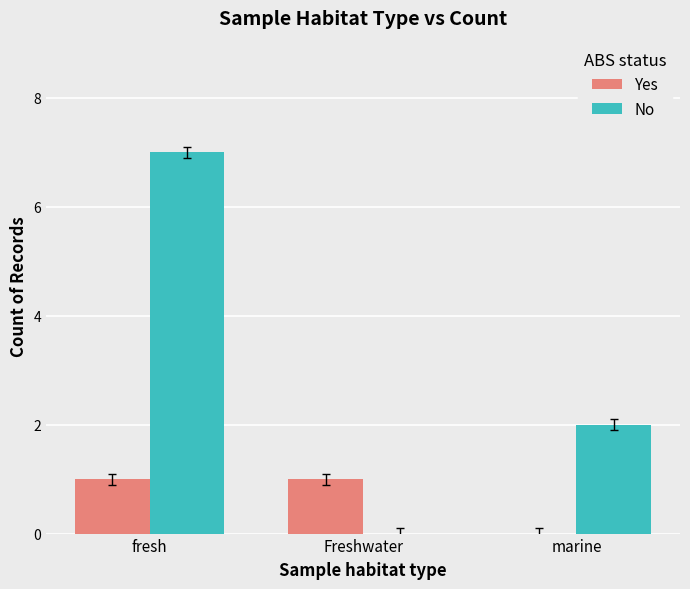

Between Freshwater and marine, which series saw the biggest shift?

No